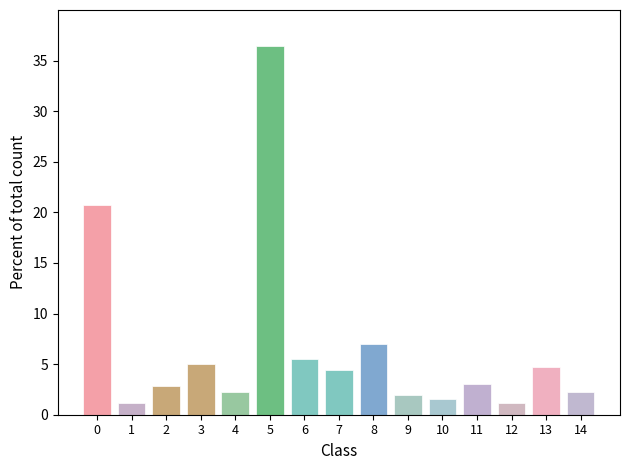

Reading right to left, transcribe all the data shown in this chart.

14=2.2	13=4.7	12=1.2	11=3.0	10=1.6	9=1.9	8=7.0	7=4.4	6=5.5	5=36.4	4=2.2	3=5.0	2=2.8	1=1.2	0=20.7